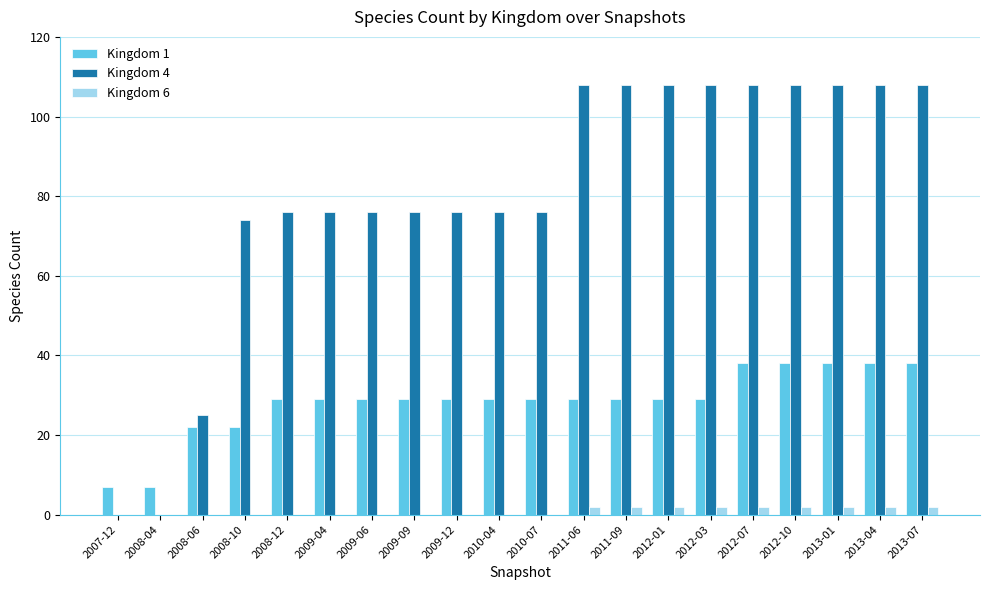

True or false: Kingdom 1 has a value of 10 at 2010-07.

False